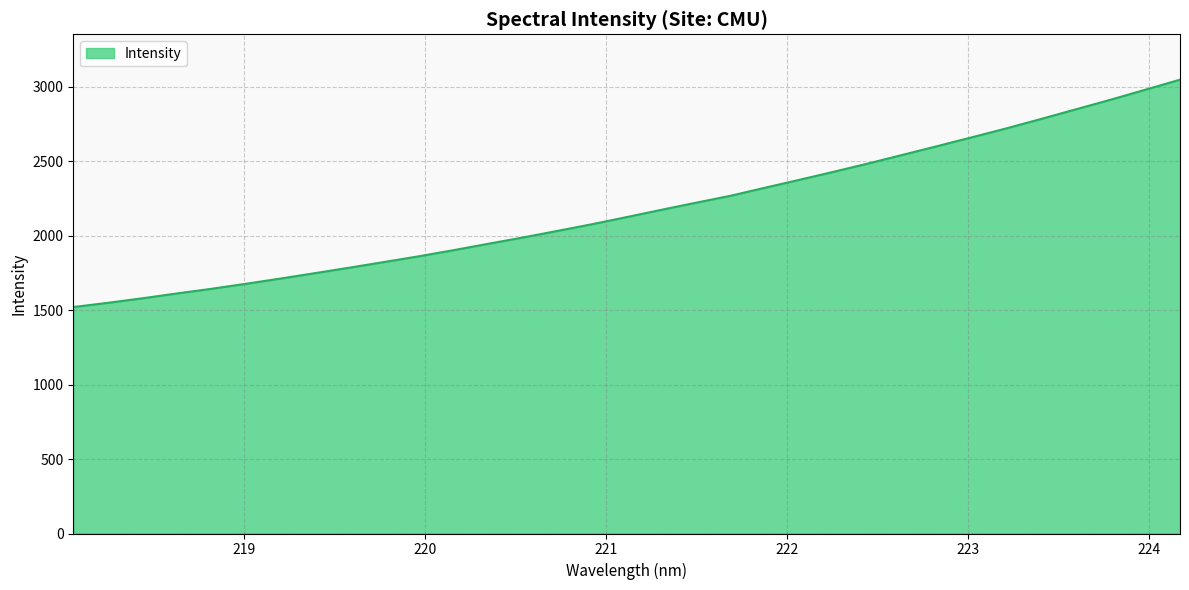

What is the greatest value displayed?

3046.1